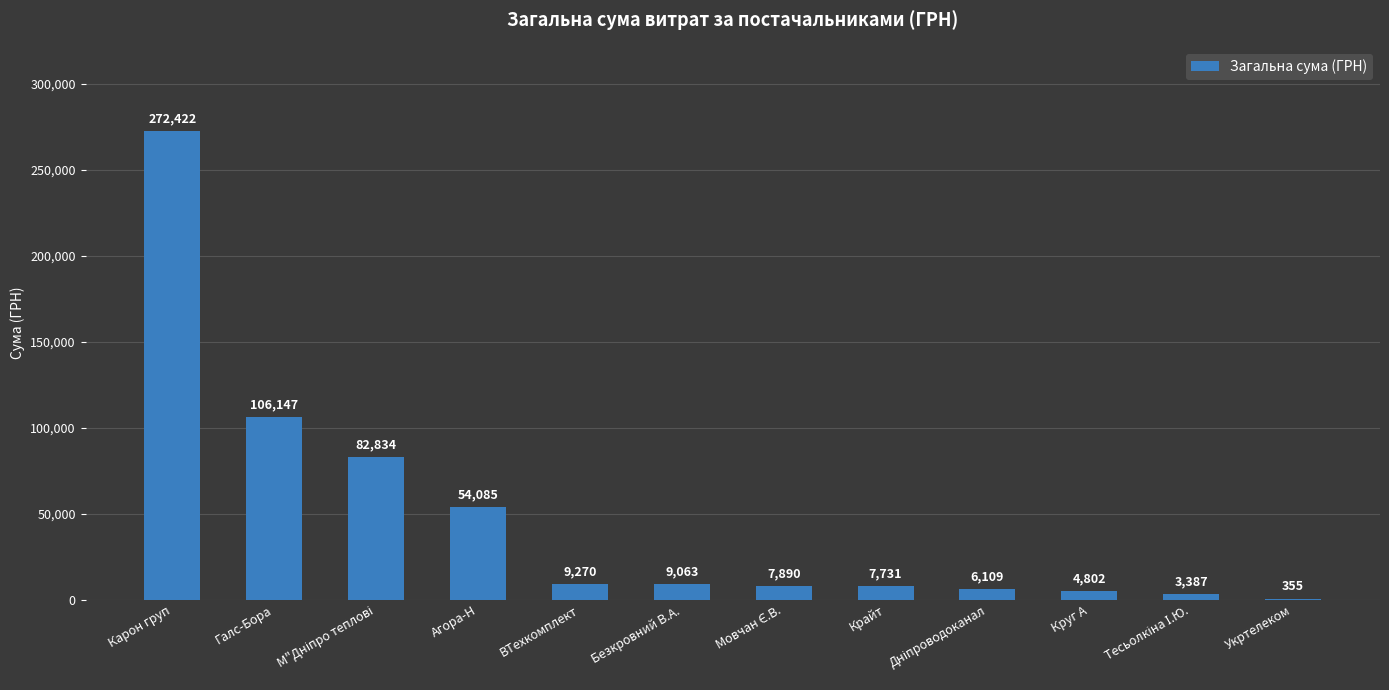

How many data points does each series have?

12